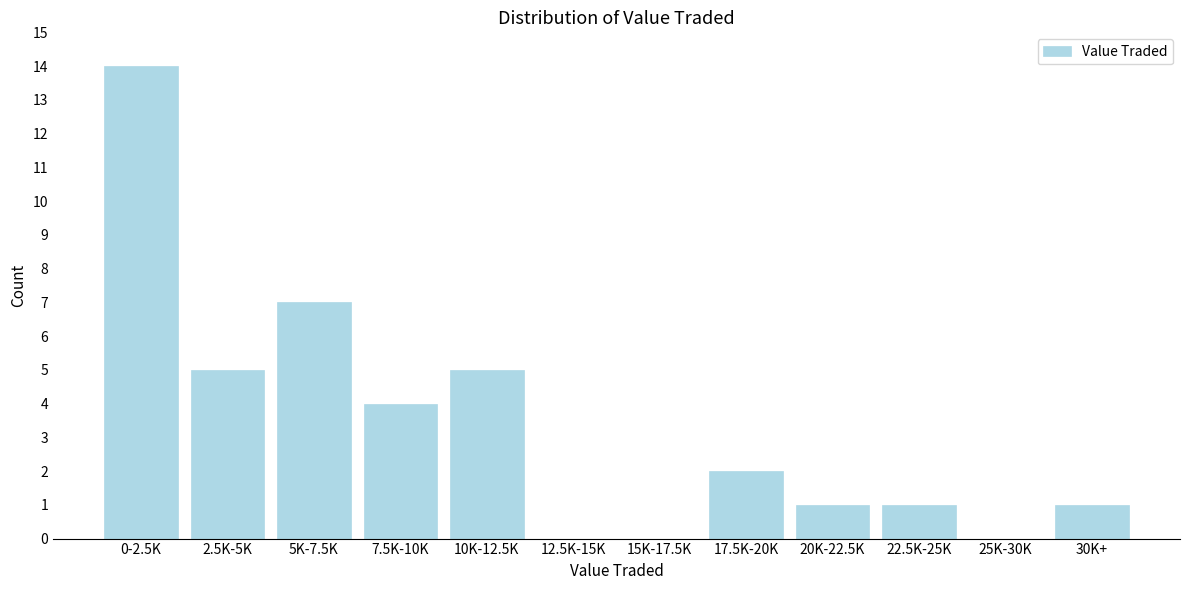

Reading left to right, what are all the values shown in this chart?

0-2.5K=14	2.5K-5K=5	5K-7.5K=7	7.5K-10K=4	10K-12.5K=5	12.5K-15K=0	15K-17.5K=0	17.5K-20K=2	20K-22.5K=1	22.5K-25K=1	25K-30K=0	30K+=1